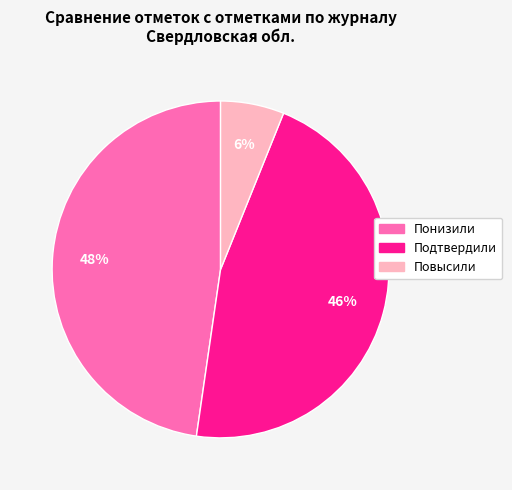

To the nearest percent, what percentage of the pie is Повысили?

6%